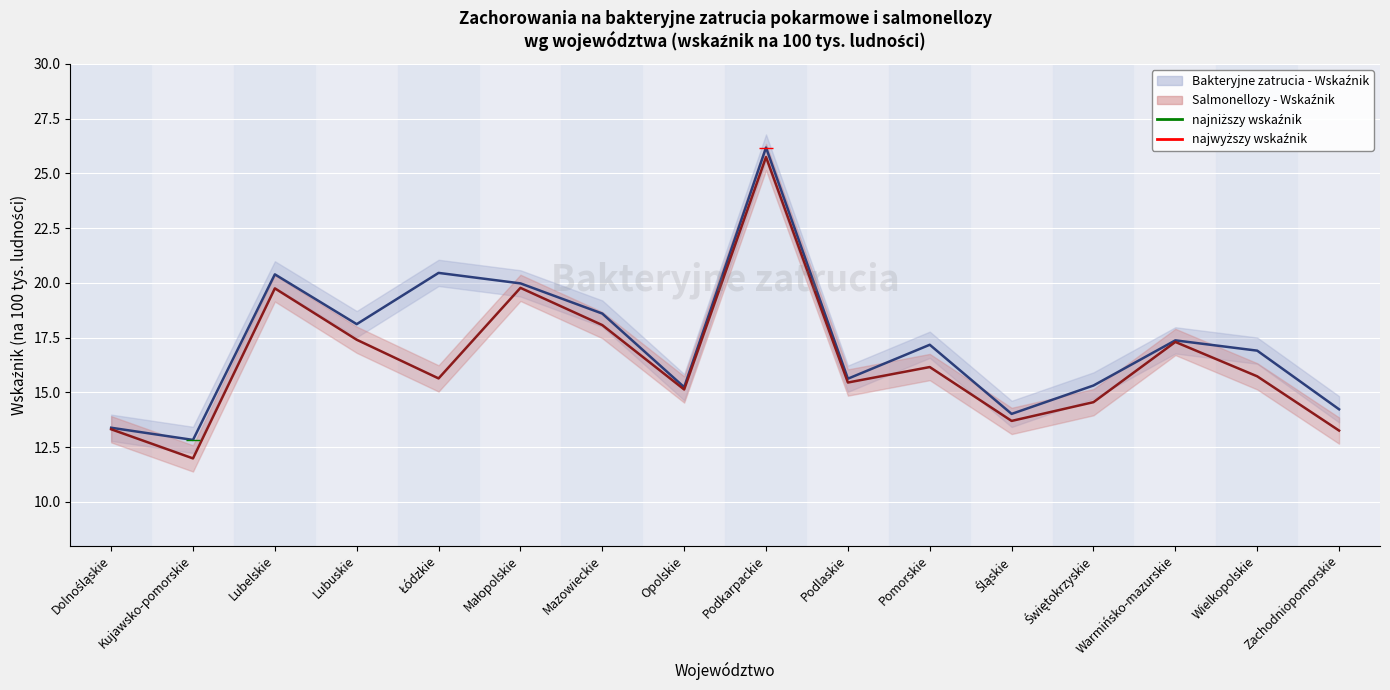

How many data points in Salmonellozy - Wskaźnik are above 15?

11